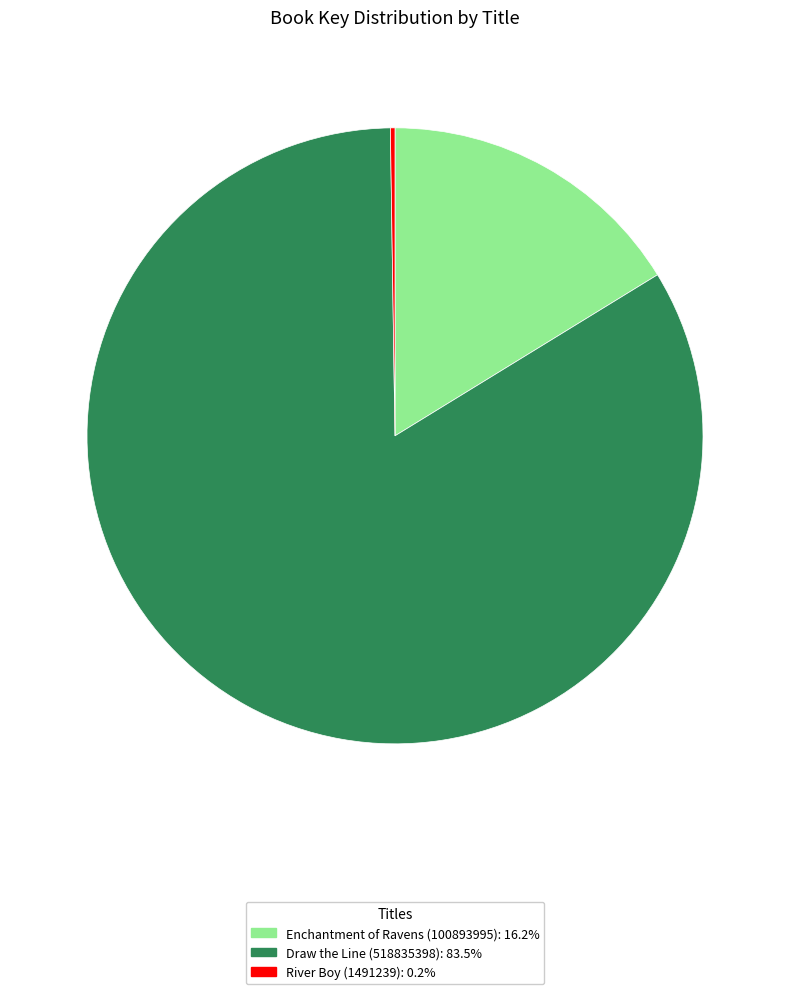

Is there any slice that represents more than half of the pie?

Yes